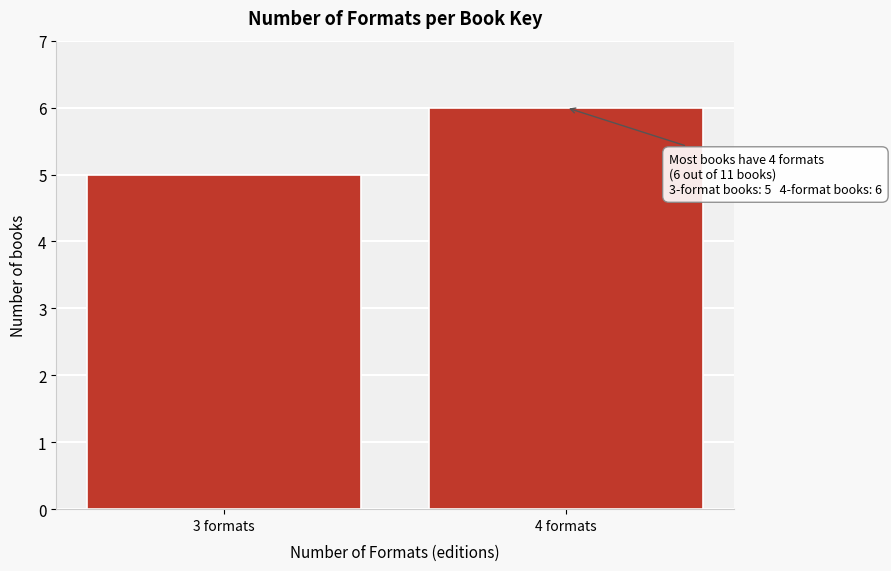

Reading left to right, what are all the values shown in this chart?

3 formats=5	4 formats=6